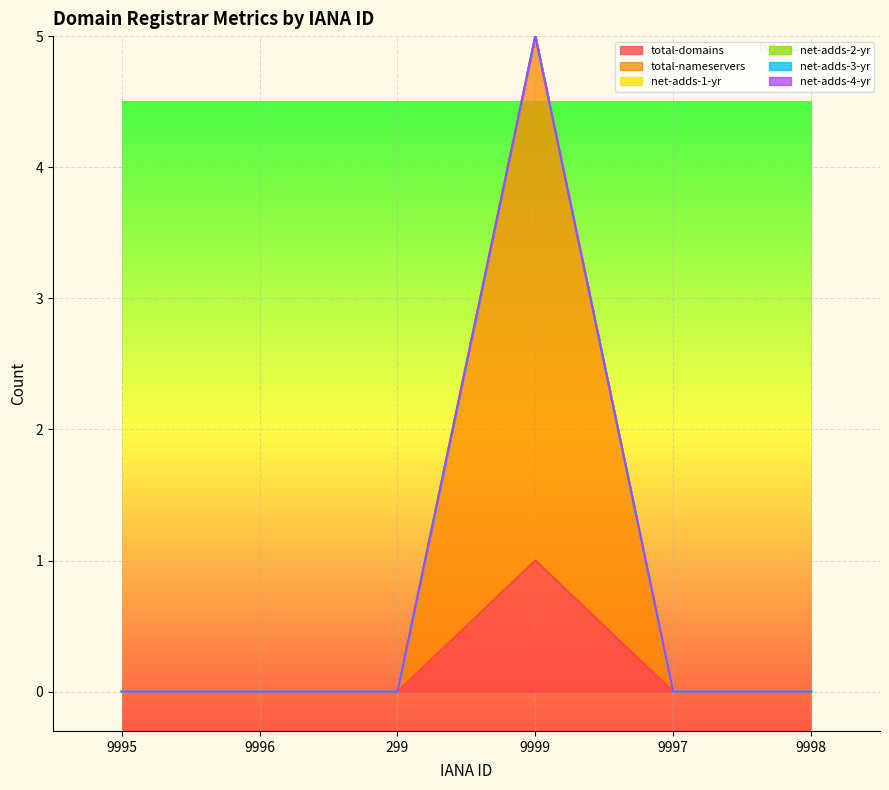

Count the number of categories in the chart.

6